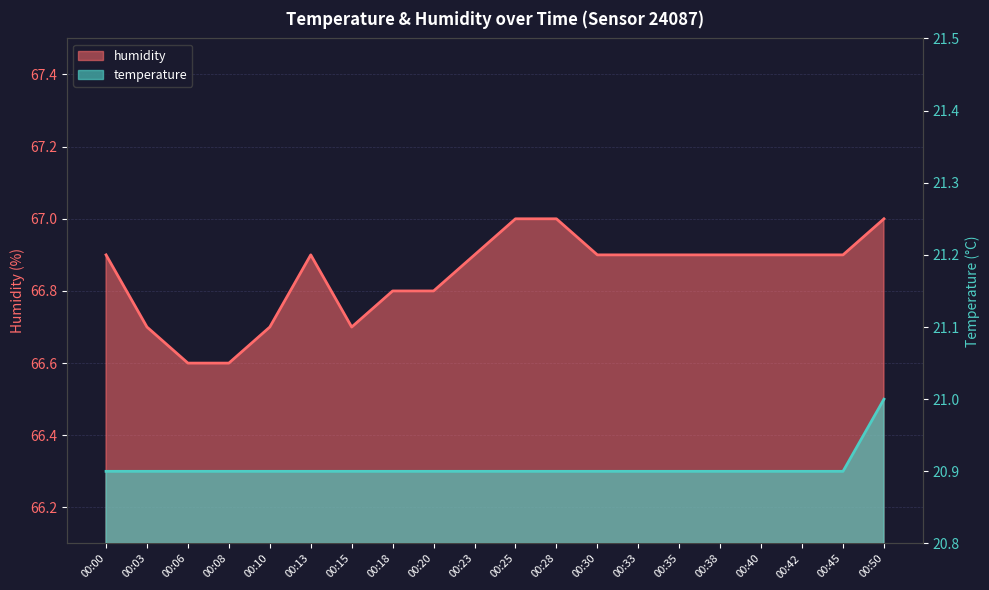

Does the chart have visible grid lines?

Yes